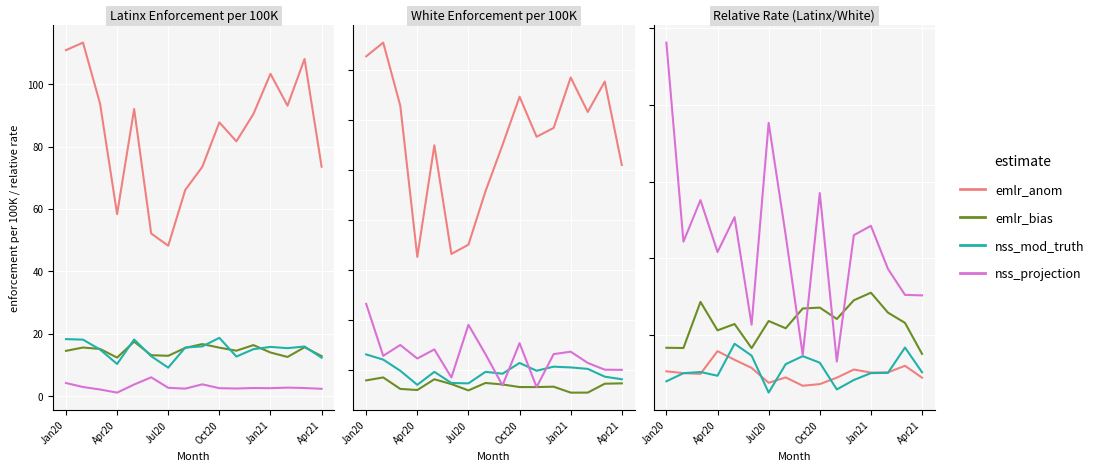

Which series has the widest spread of values?

nss_projection